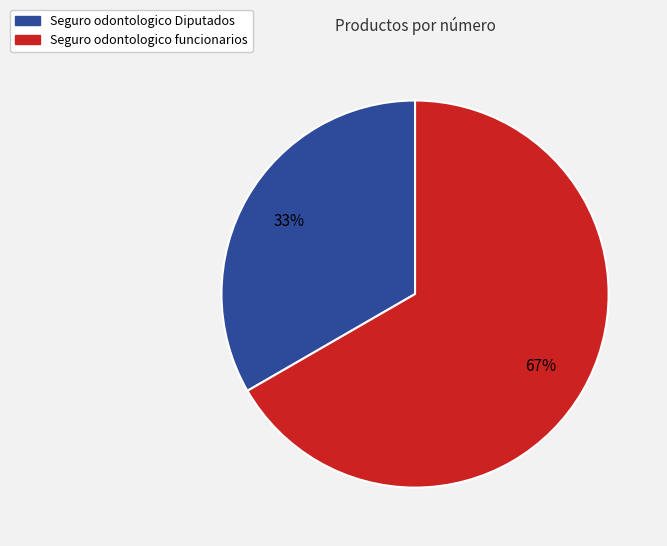

To the nearest percent, what is the combined percentage of Seguro odontologico Diputados and Seguro odontologico funcionarios?

100%